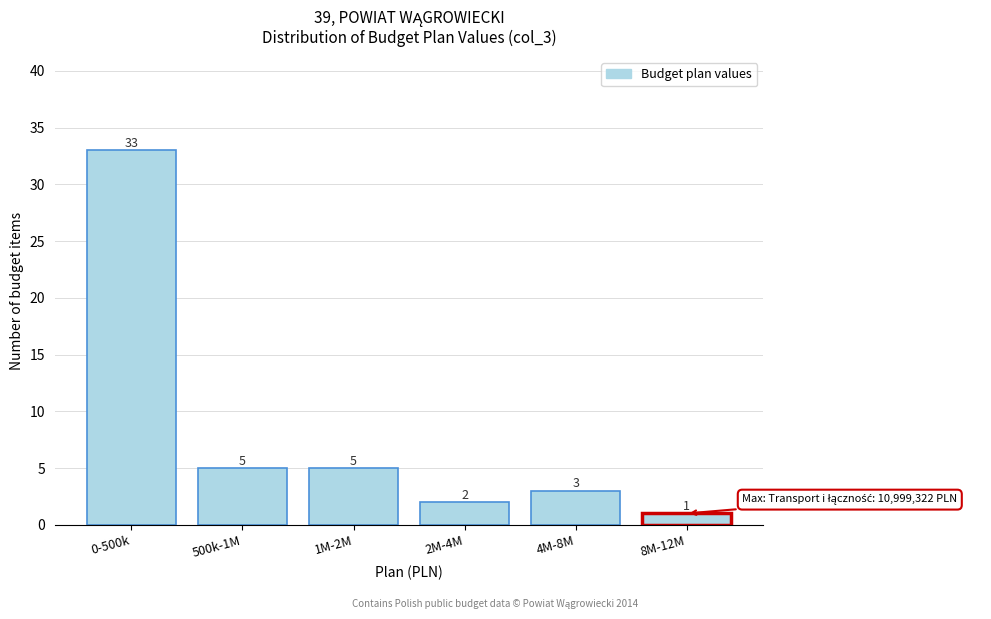

Reading left to right, what are all the values shown in this chart?

0-500k=33	500k-1M=5	1M-2M=5	2M-4M=2	4M-8M=3	8M-12M=1